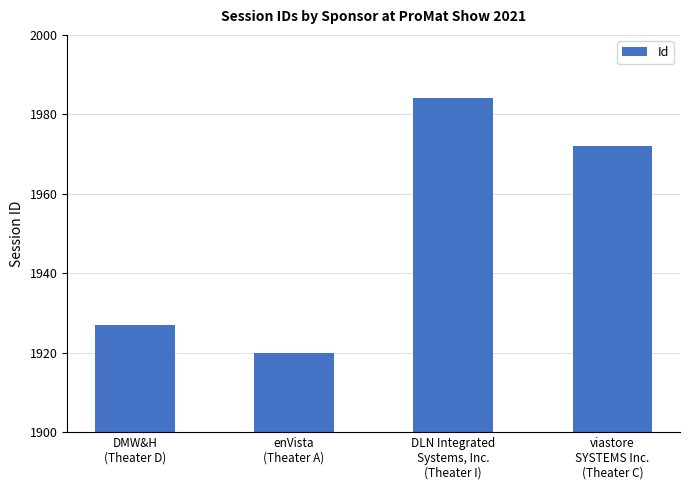

Is it true that the value at enVista
(Theater A) is 1265?

False